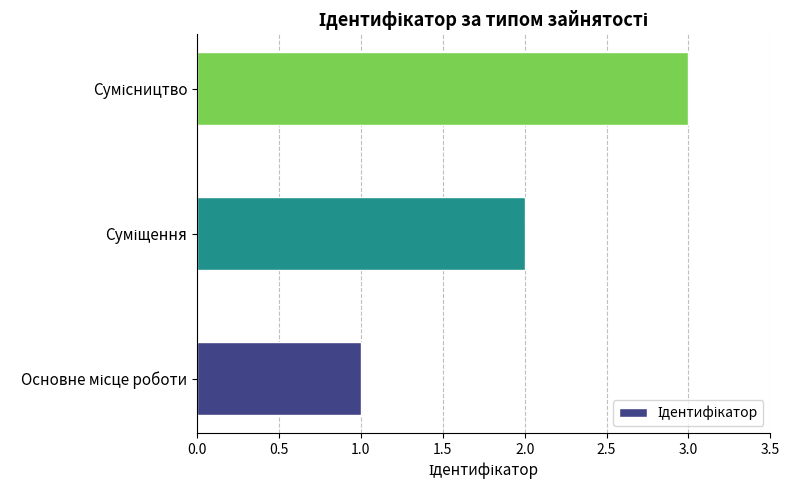

What is the maximum value shown in the chart?

3